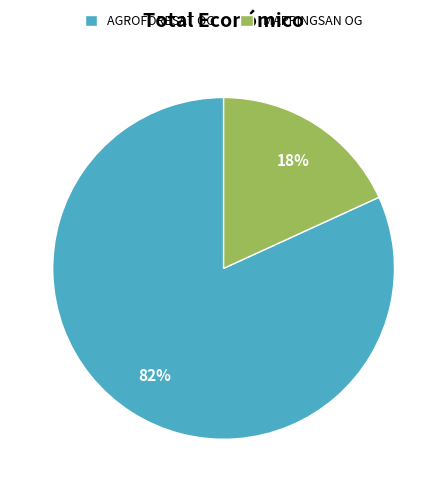

Rank the categories by value from highest to lowest.

AGROFORESAT OG, MAPPINGSAN OG